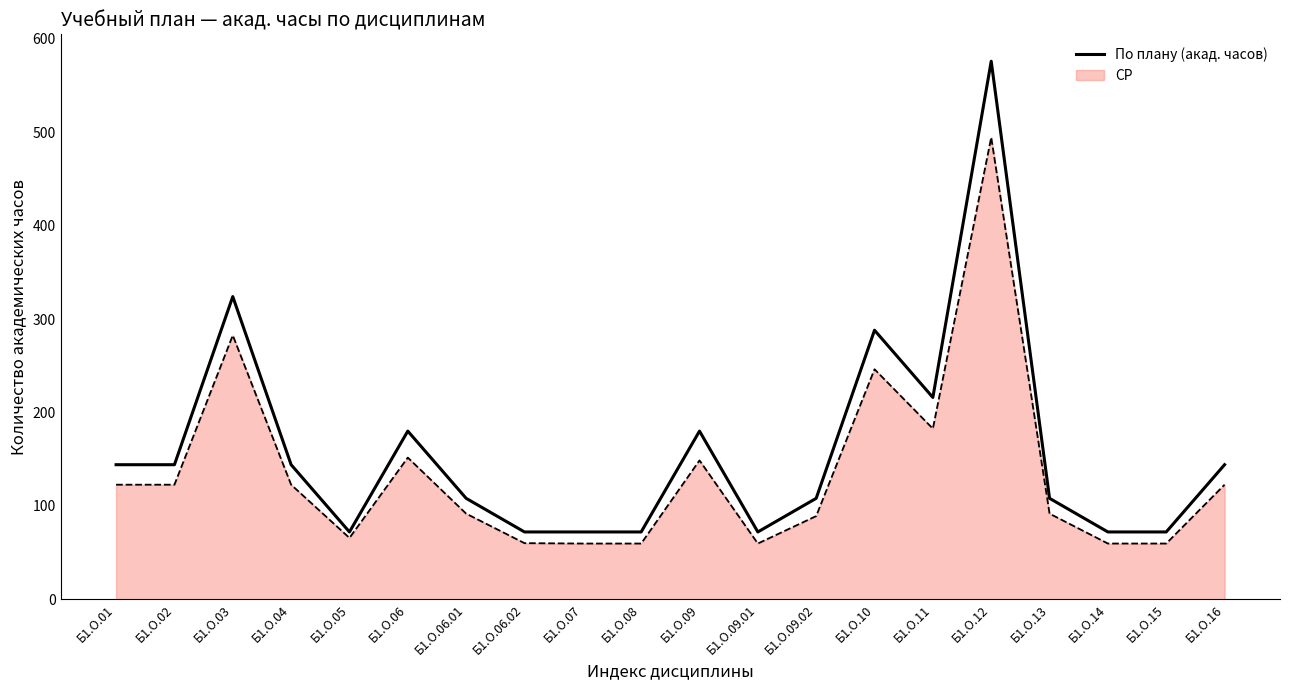

The СР series shows 16.3 at Б1.О.14. True or false?

False